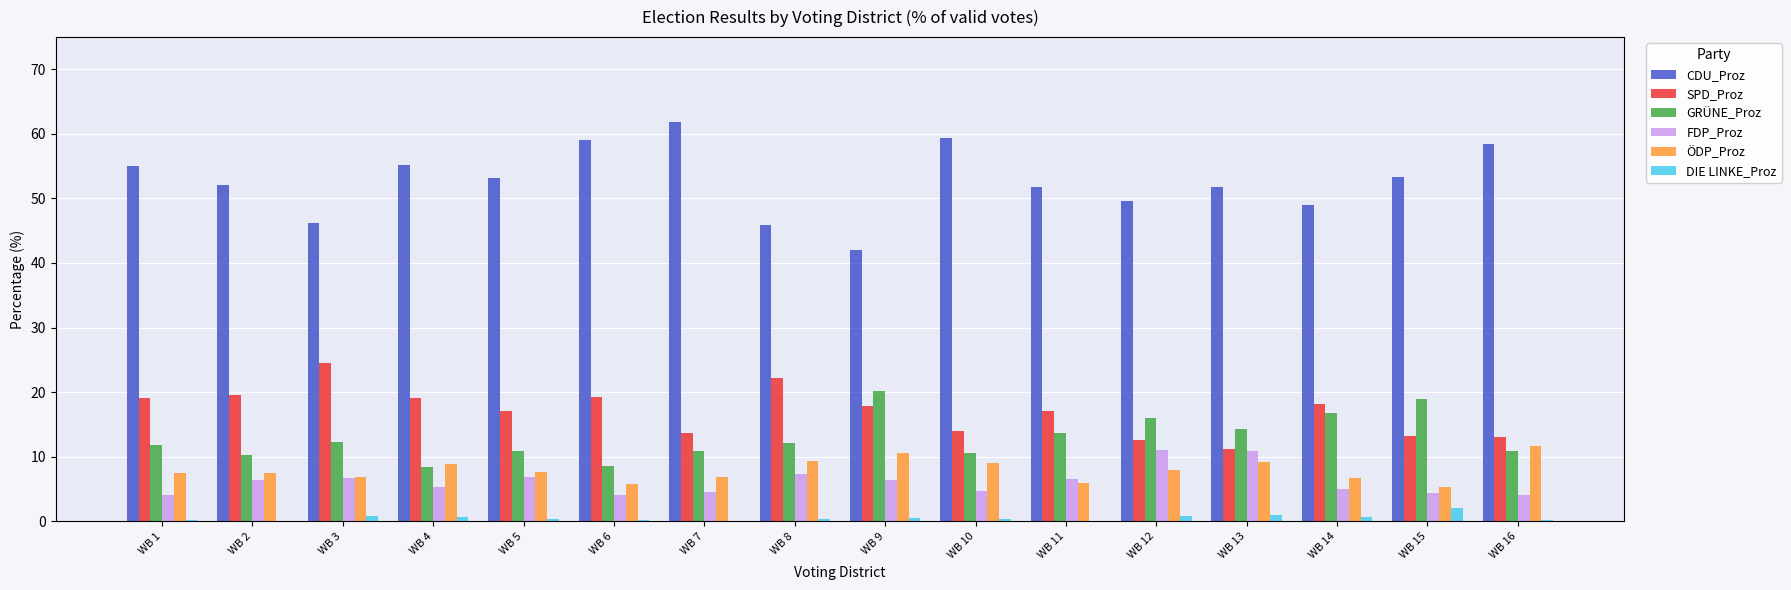

Which series has the largest total across all categories?

CDU_Proz